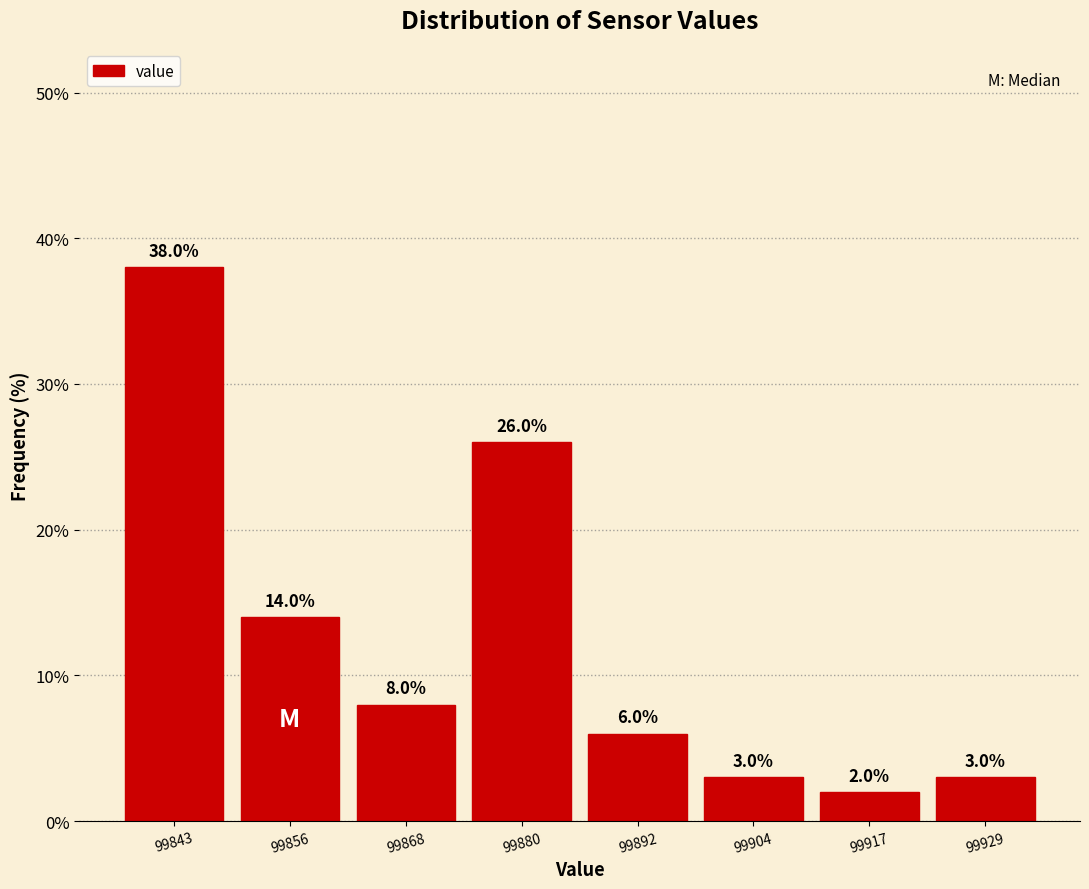

Reading left to right, list every bar in this chart as the range it spans on the x-axis followed by its height. The bar edges are not printed on the chart, so give them approximately, as read against the axis.

99838 to 99850: 38.0
99850 to 99862: 14.0
99862 to 99874: 8.0
99874 to 99886: 26.0
99886 to 99898: 6.0
99898 to 99912: 3.0
99912 to 99924: 2.0
99924 to 99936: 3.0